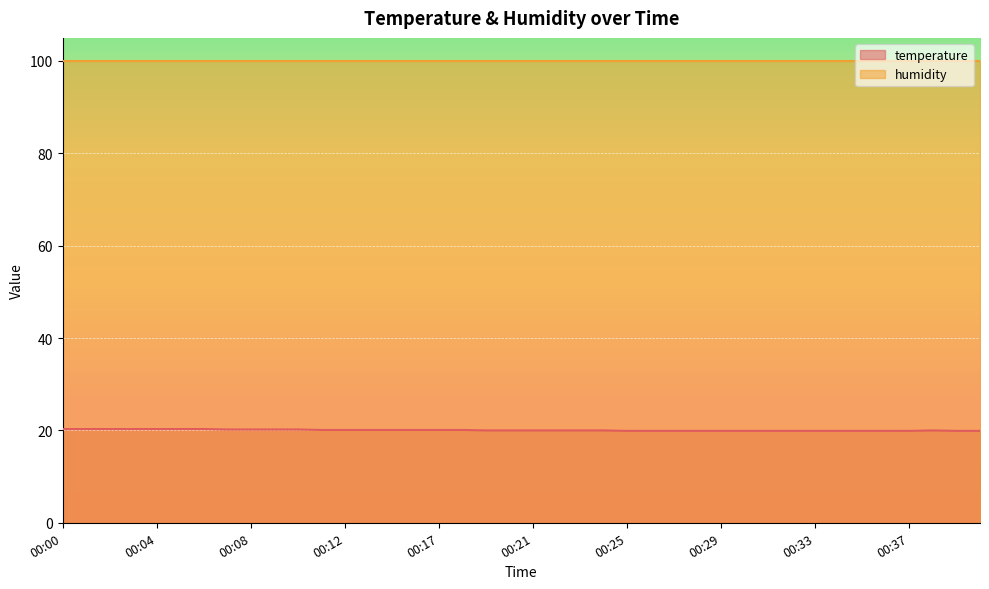

Reading right to left, extract all data points from this chart.

19.9	19.9	20.0	19.9	19.9	19.9	19.9	19.9	19.9	19.9	19.9	19.9	19.9	19.9	19.9	19.9	20.0	20.0	20.0	20.0	20.0	20.0	20.1	20.1	20.1	20.1	20.1	20.1	20.1	20.2	20.2	20.2	20.2	20.3	20.3	20.3	20.3	20.3	20.3	20.3